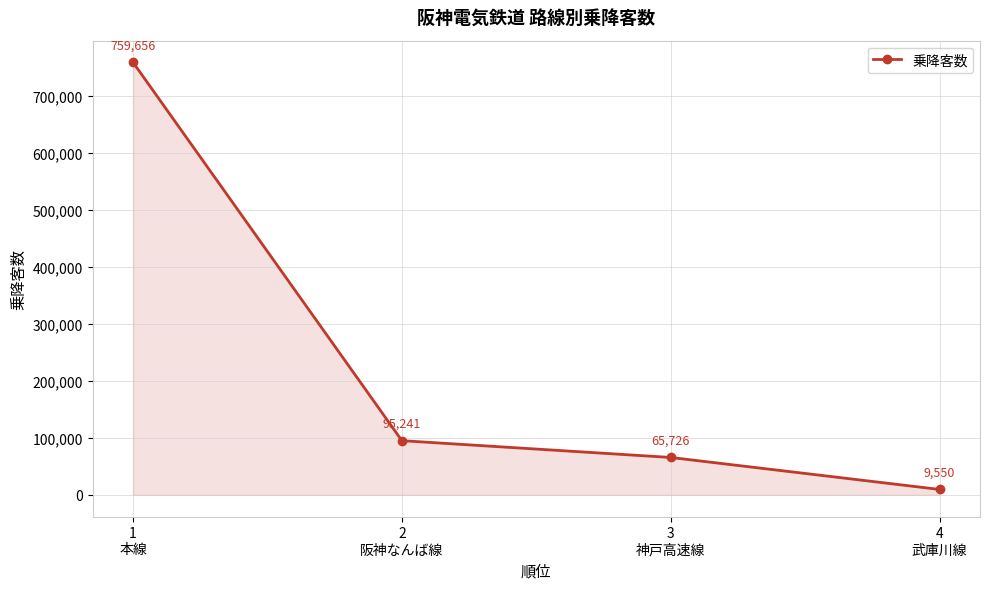

Does the chart have visible grid lines?

Yes